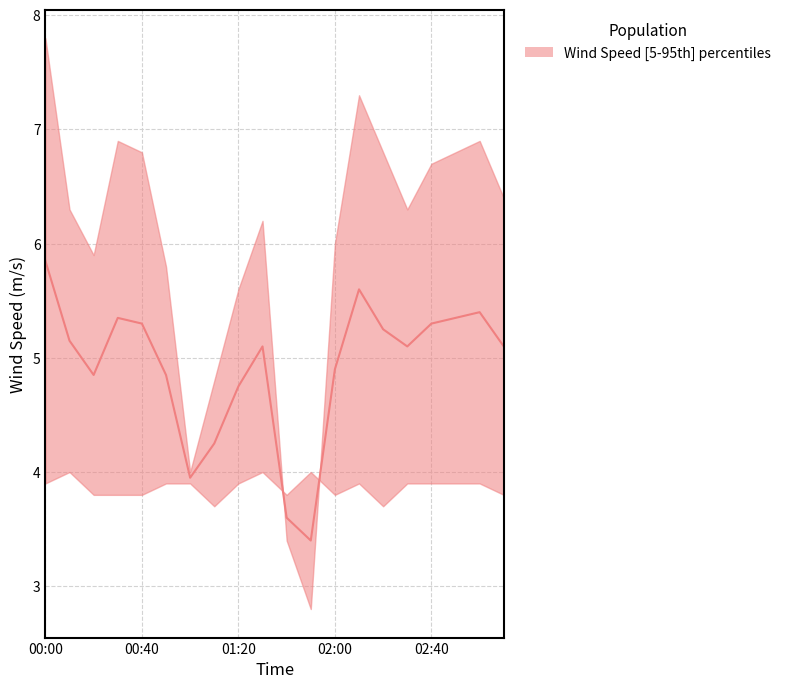

List the labels in order of value, smallest first.

01:50, 01:40, 01:00, 01:10, 01:20, 00:20, 00:50, 02:00, 01:30, 02:30, 03:10, 00:10, 02:20, 00:40, 02:40, 00:30, 02:50, 03:00, 02:10, 00:00